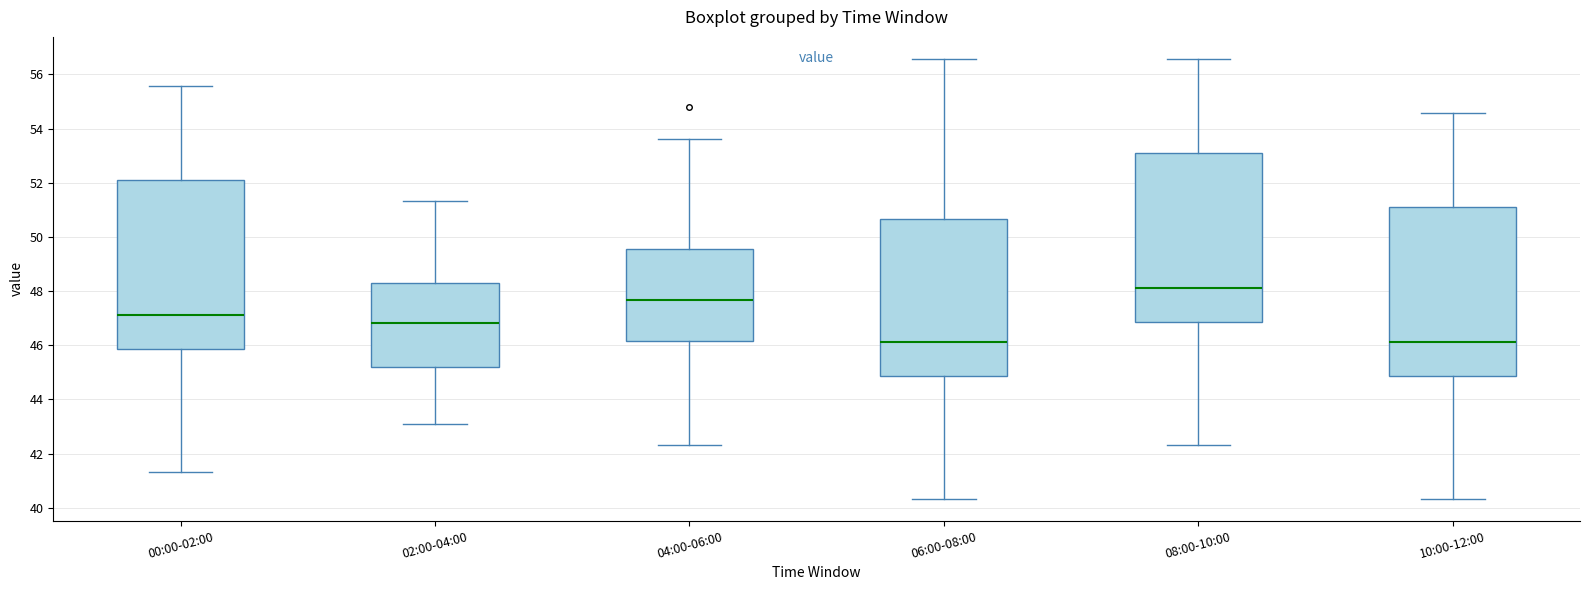

Reading left to right, read every box against the y-axis: the position of its median line, the range the box covers, and the ends of its whiskers. The values are not printed on the chart, so give them approximately, as read against the axis.

00:00-02:00: median 47.2, box 45.8 to 52.2, whiskers 41.4 to 55.6
02:00-04:00: median 46.8, box 45.2 to 48.4, whiskers 43.2 to 51.4
04:00-06:00: median 47.6, box 46.2 to 49.6, whiskers 42.4 to 53.6
06:00-08:00: median 46.2, box 44.8 to 50.6, whiskers 40.4 to 56.6
08:00-10:00: median 48.2, box 46.8 to 53.2, whiskers 42.4 to 56.6
10:00-12:00: median 46.2, box 44.8 to 51.2, whiskers 40.4 to 54.6